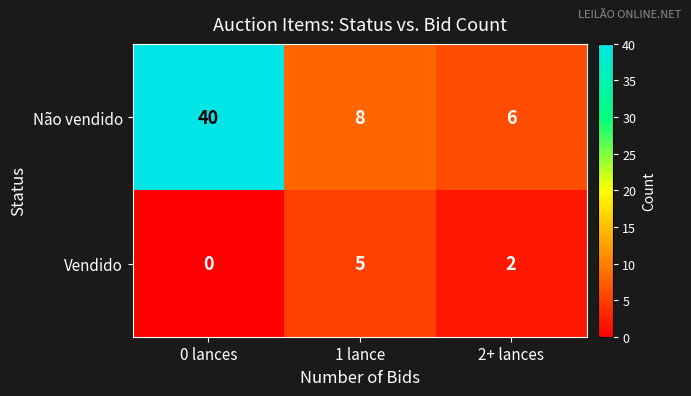

At how many categories does at least one series exceed 17?

1